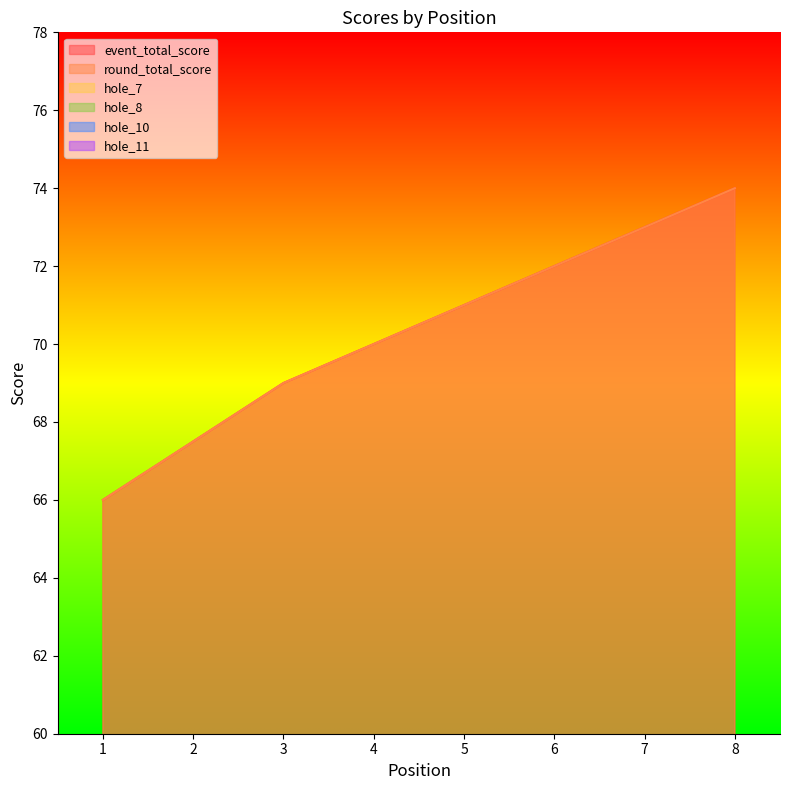

How many values in the event_total_score series exceed 71?

1